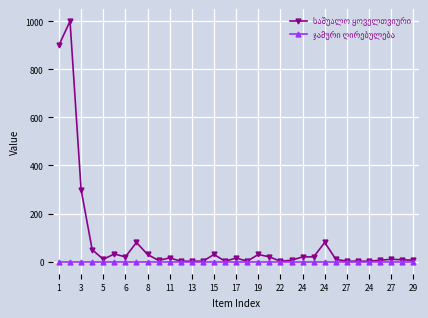

Count the number of data series in this chart.

2